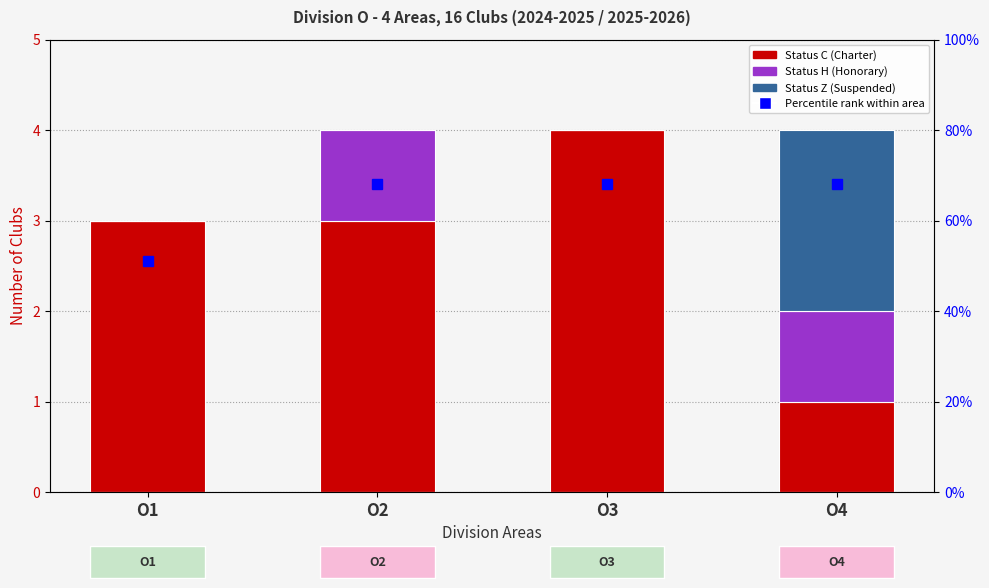

Which label corresponds to the largest value in the chart?

O3